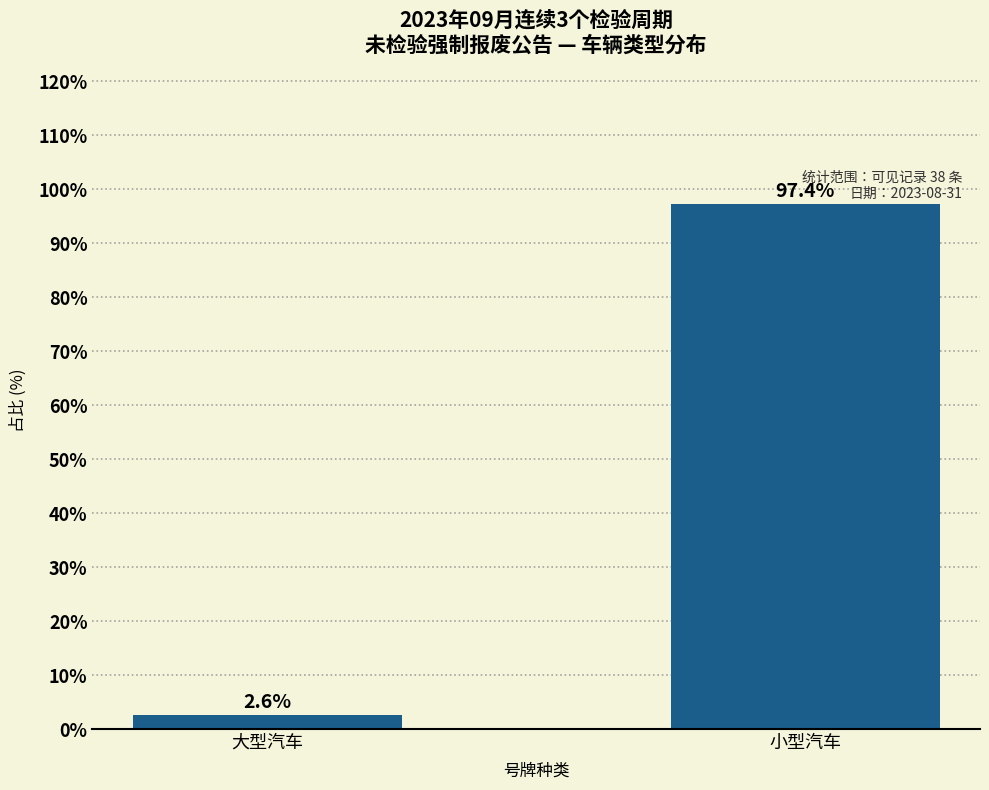

Reading left to right, what are all the values shown in this chart?

大型汽车=2.6	小型汽车=97.4